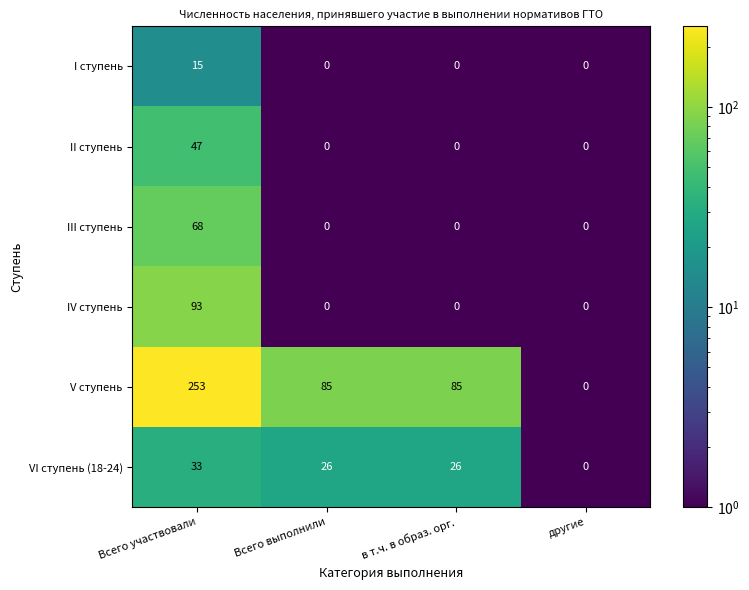

List the series in order of their peak value, lowest first.

I ступень, VI ступень (18-24), II ступень, III ступень, IV ступень, V ступень